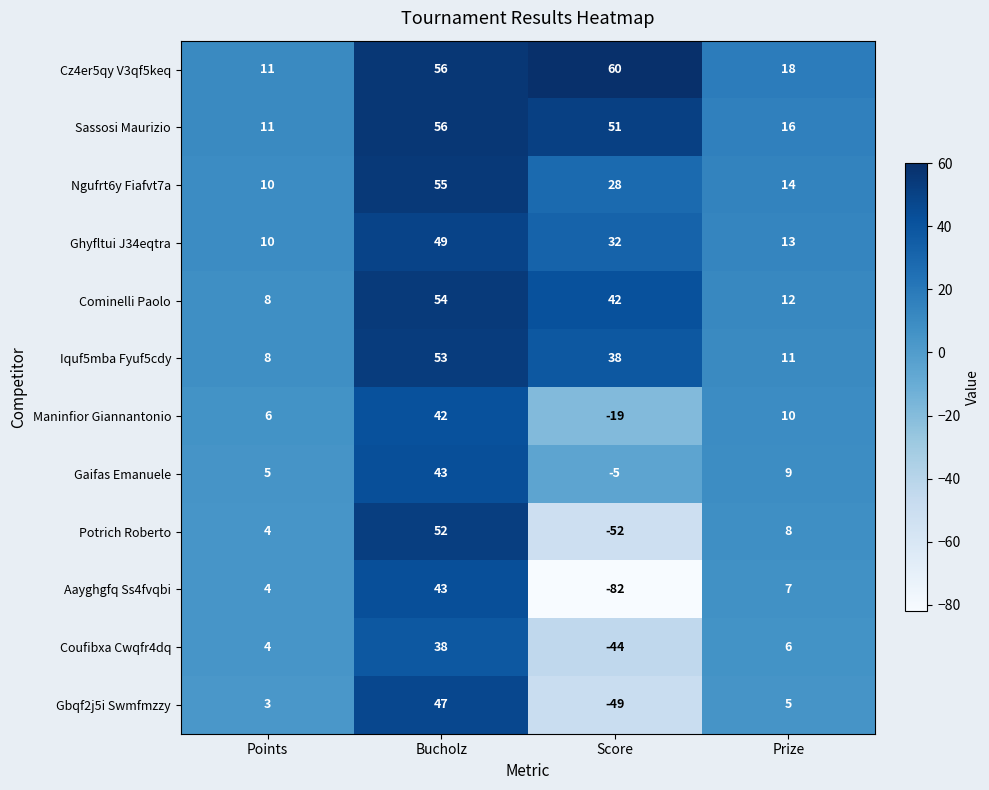

Which category has the lowest value across all series?

Score